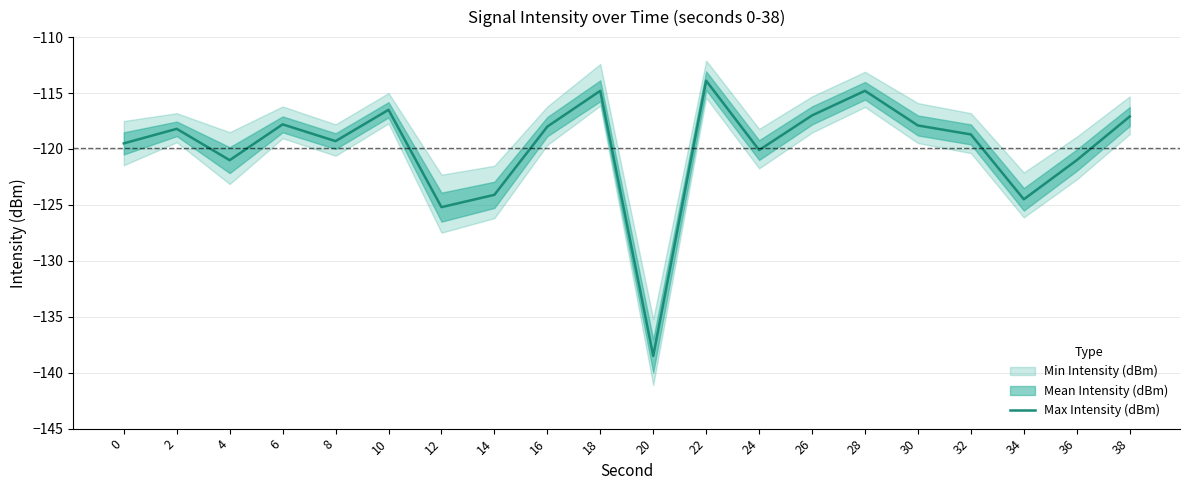

What is the approximate value at 12?

-125.2